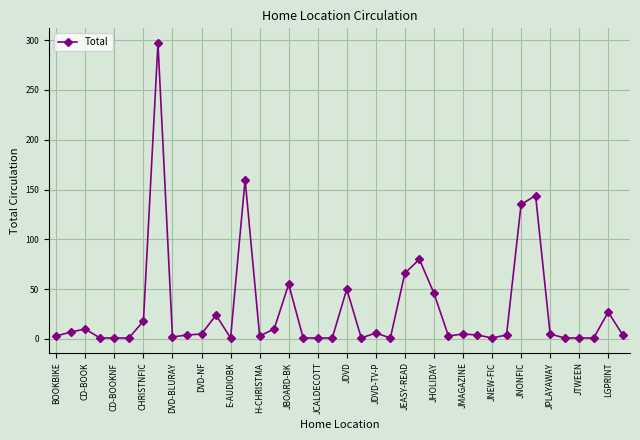

What is the value of the 34th point from the left?

144